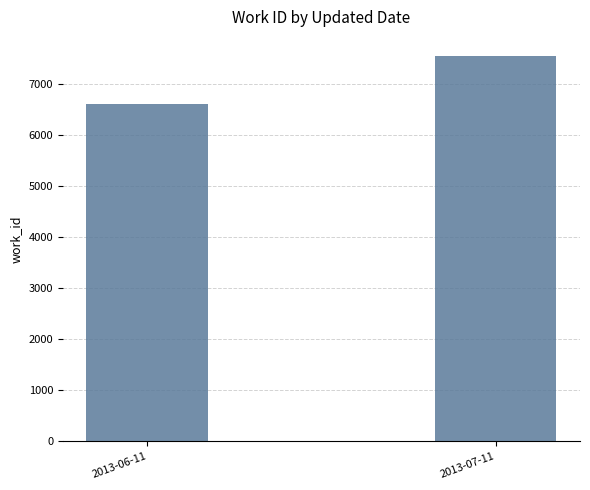

Are the bars grouped side by side (vs. stacked)?

No